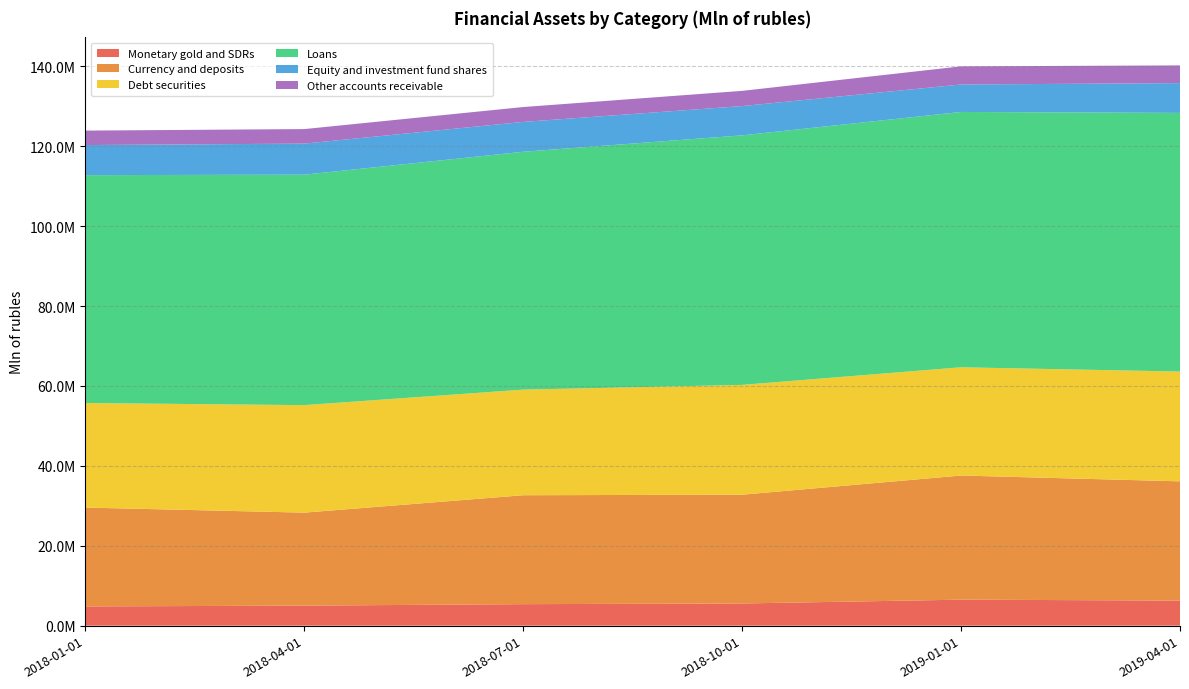

Reading right to left, transcribe all the data shown in this chart.

Monetary gold and SDRs: 6269876	6505229	5548834	5378523	5011340	4810395
Currency and deposits: 29857058	31077761	27236058	27271617	23282404	24749967
Debt securities: 27484507	27099109	27492010	26437171	26913170	26172644
Loans: 64755126	63922672	62472551	59550642	57695164	57052216
Equity and investment fund shares: 7455593	6873298	7325645	7474770	7776399	7532061
Other accounts receivable: 4432909	4542713	3809566	3724260	3637177	3619522